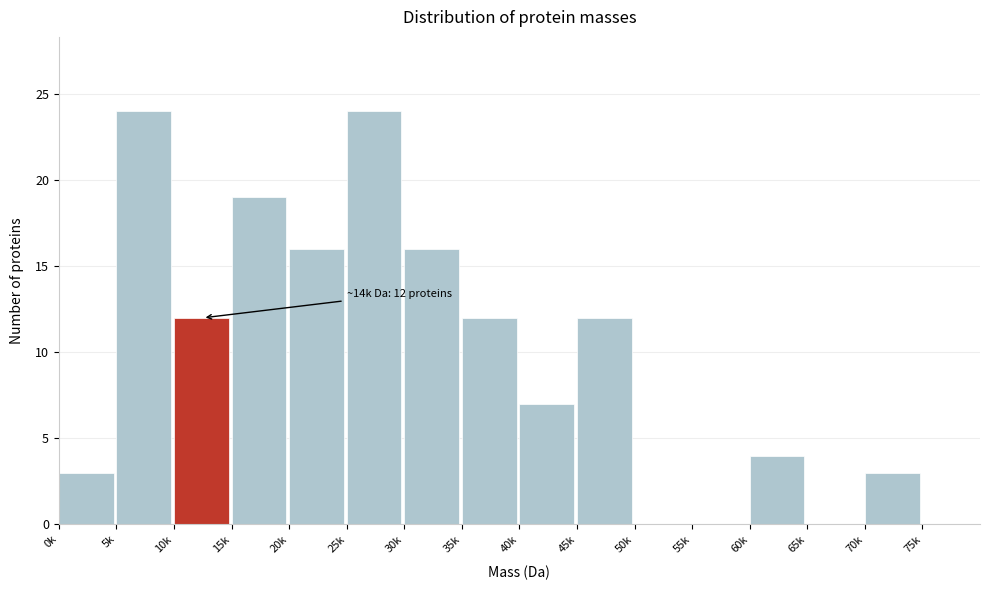

Reading left to right, list all the values displayed in this chart.

0k=3	5k=24	10k=12	15k=19	20k=16	25k=24	30k=16	35k=12	40k=7	45k=12	50k=0	55k=0	60k=4	65k=0	70k=3	75k=0